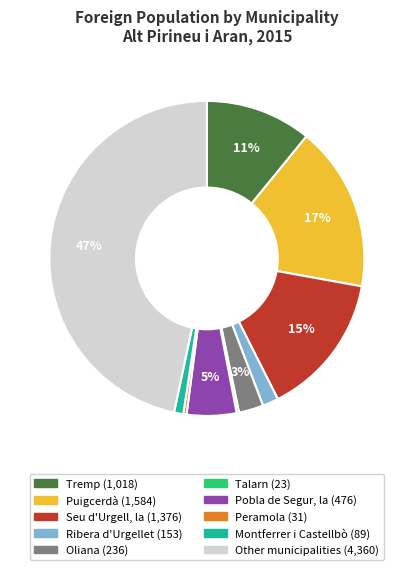

Is the sum of Tremp and Seu d'Urgell, la greater than half?

No